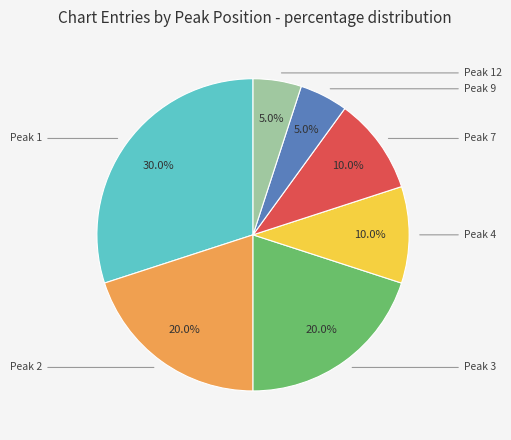

How many segments does this pie chart have?

7